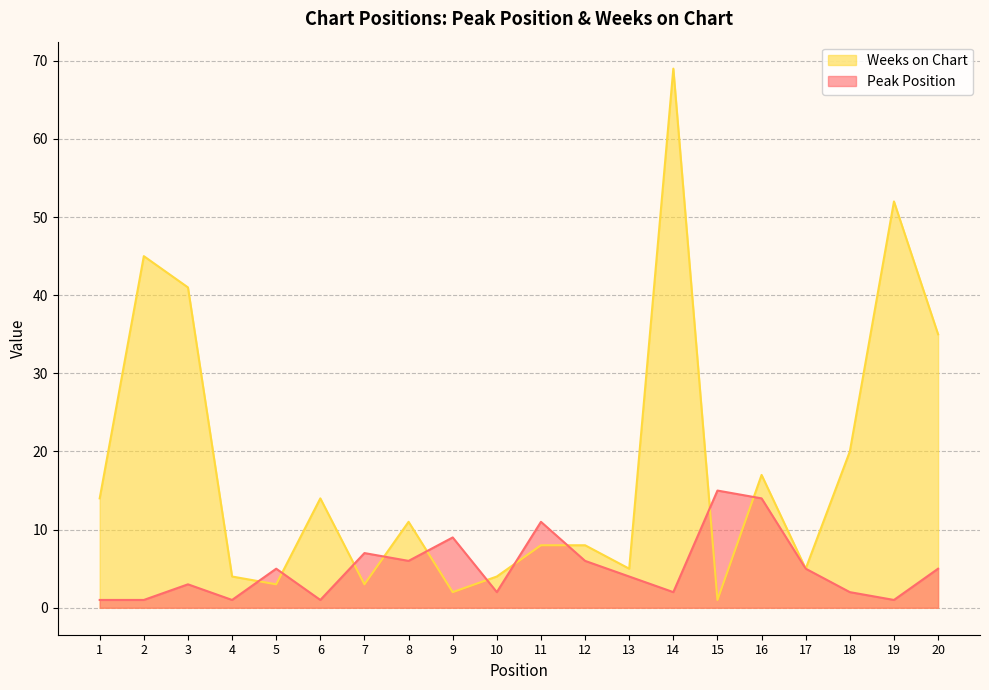

What is the sum of the Weeks on Chart values at 11 and 9?

10